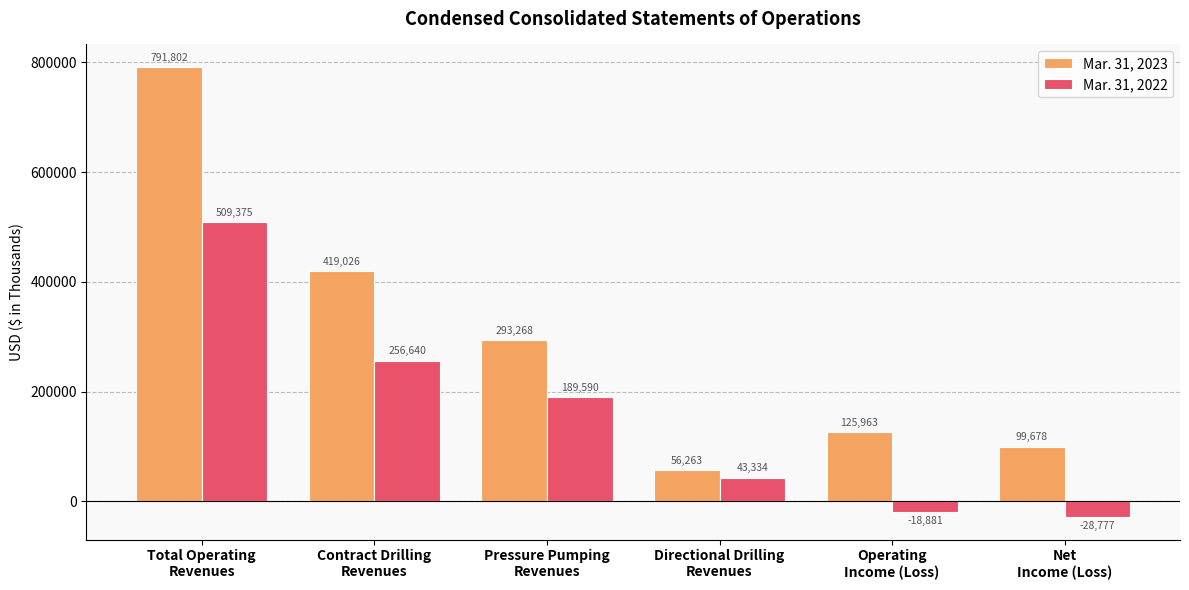

What is the label of the 2nd bar from the right?

Operating
Income (Loss)